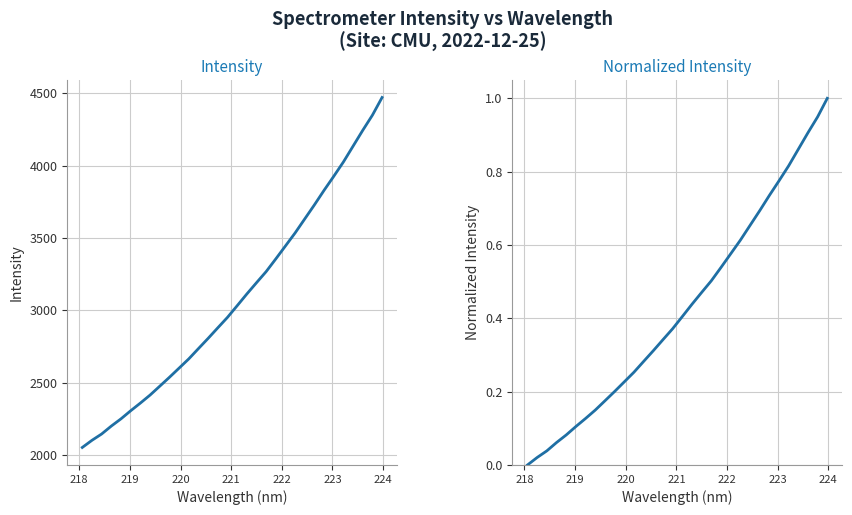

True or false: Intensity and Normalized Intensity intersect in this chart.

False